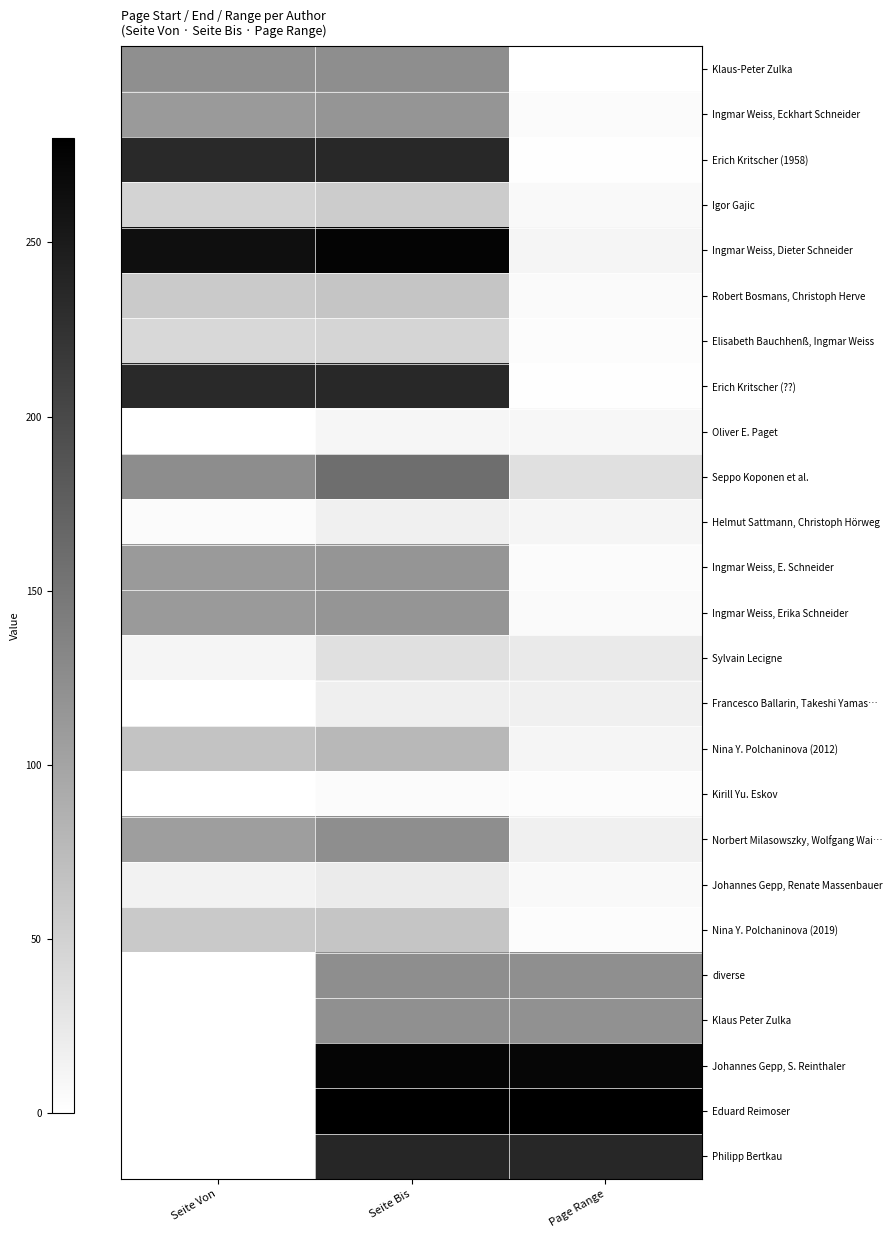

What is the difference between the highest and lowest values at Seite Bis?

275